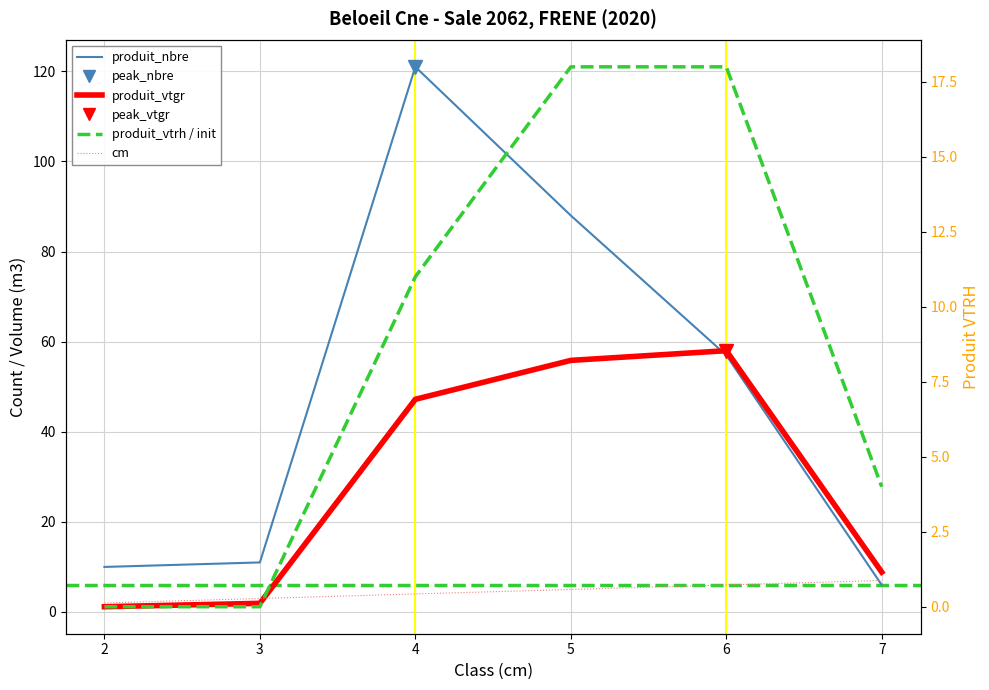

The value of cm at 3 is 3.0. True or false?

True